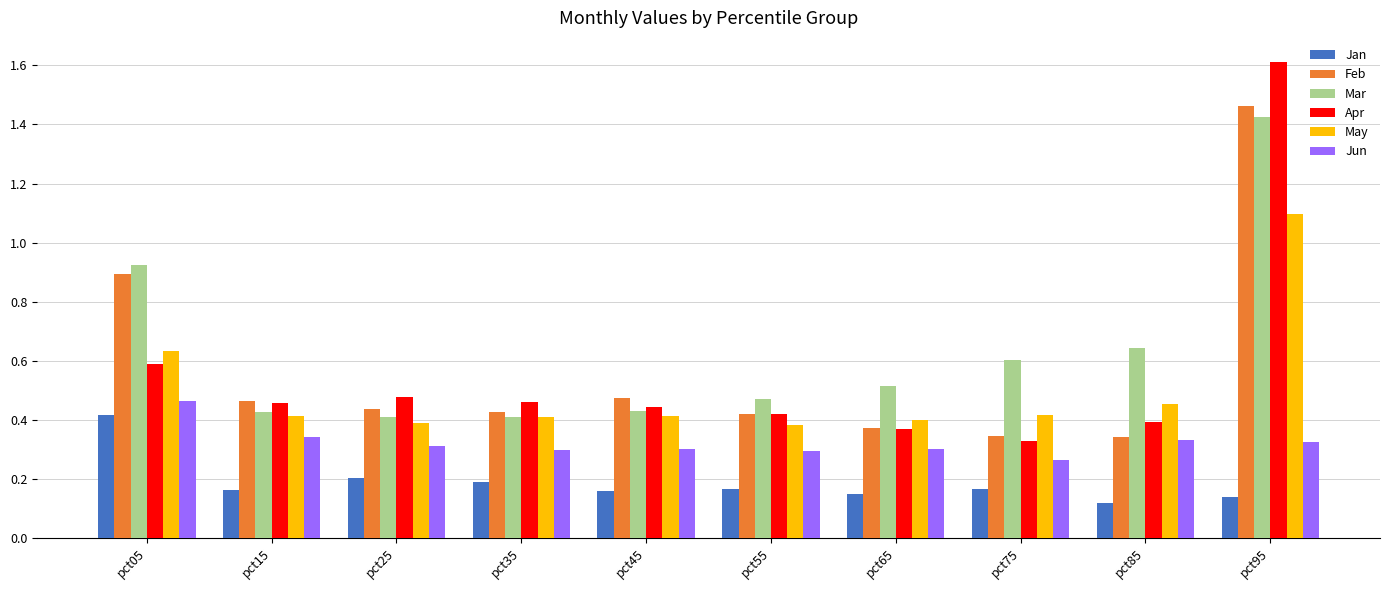

Are the bars horizontal?

No